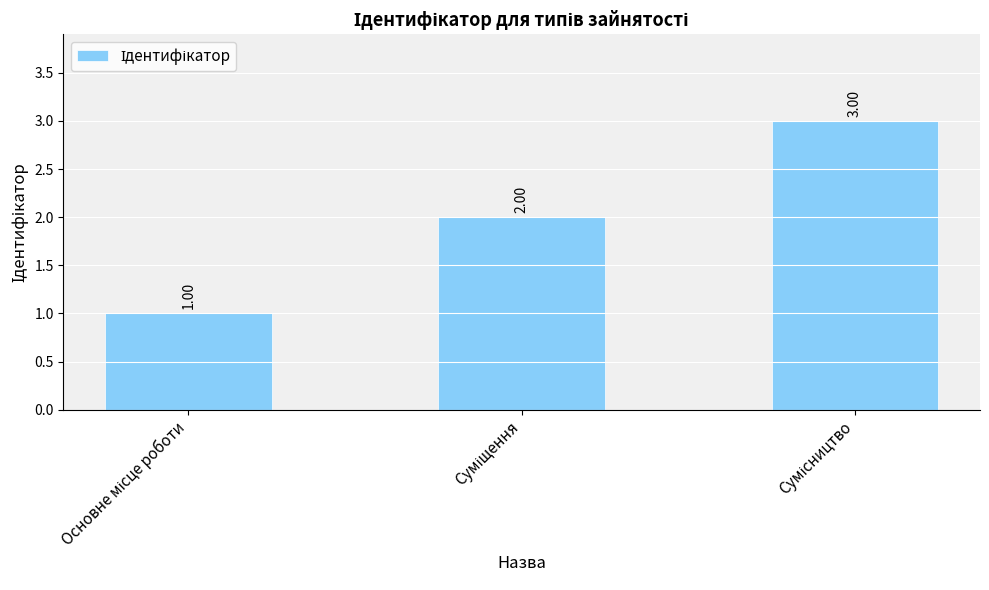

What is the sum of all values?

6